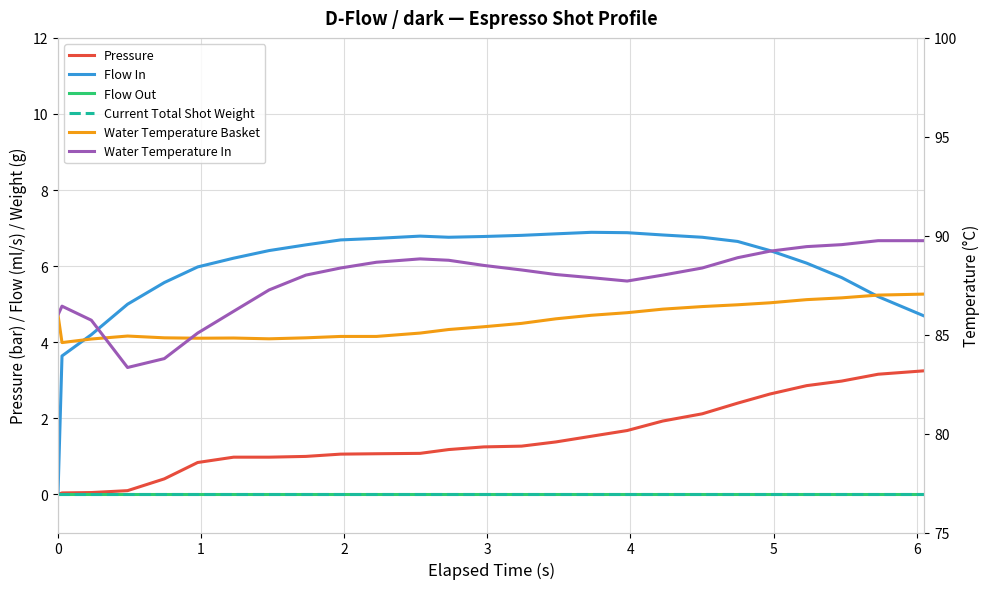

True or false: Pressure and Water Temperature Basket intersect in this chart.

False